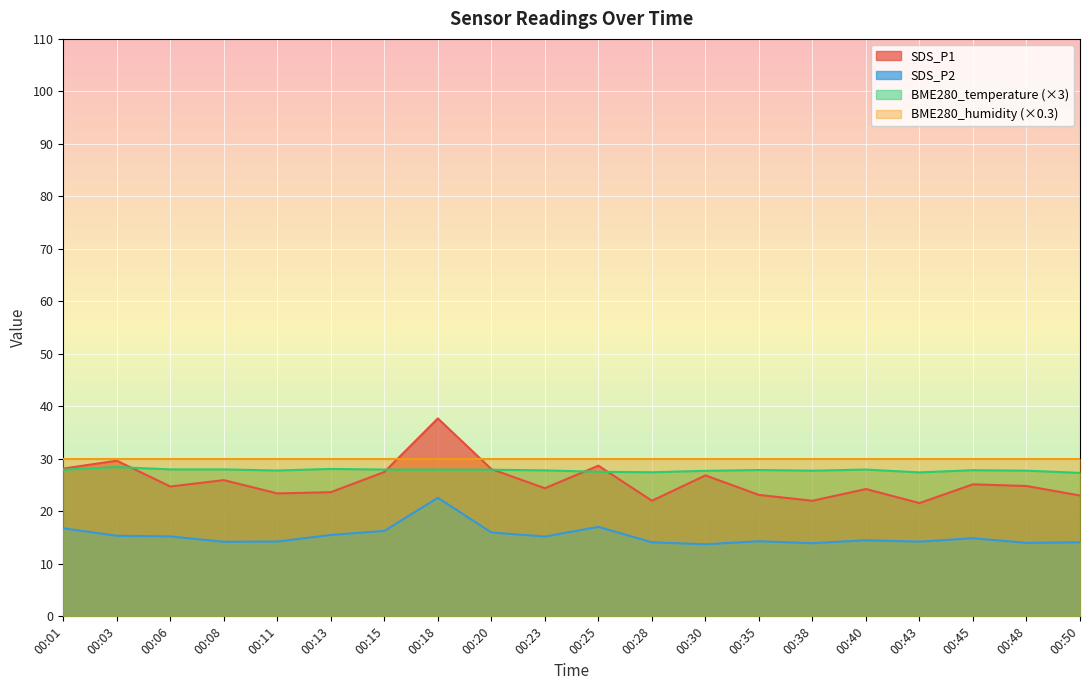

Where is the first local maximum for SDS_P1?

00:03